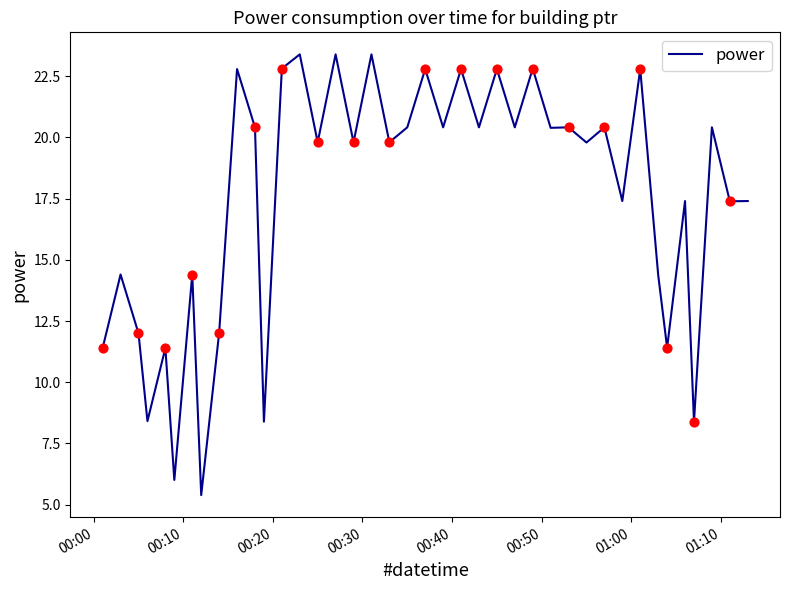

What is the greatest value displayed?

23.4